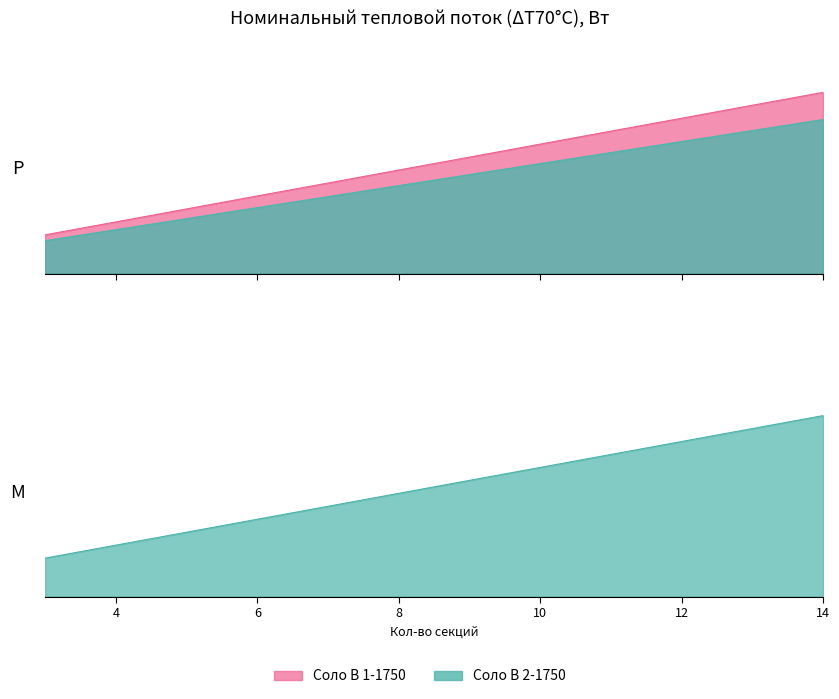

What is the minimum value for Соло В 1-1750 (Номинальный, Вт)?

0.2